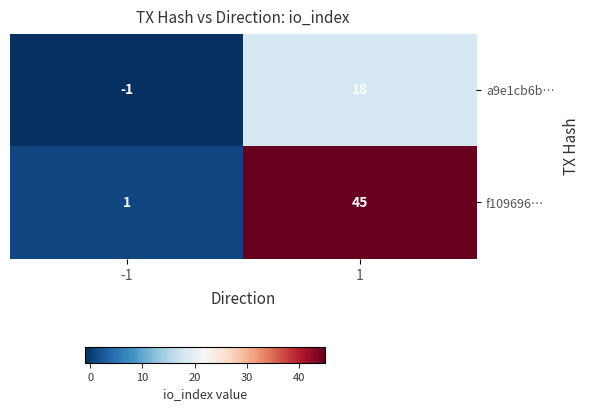

Between -1 and 1, which series saw the biggest shift?

f109696…